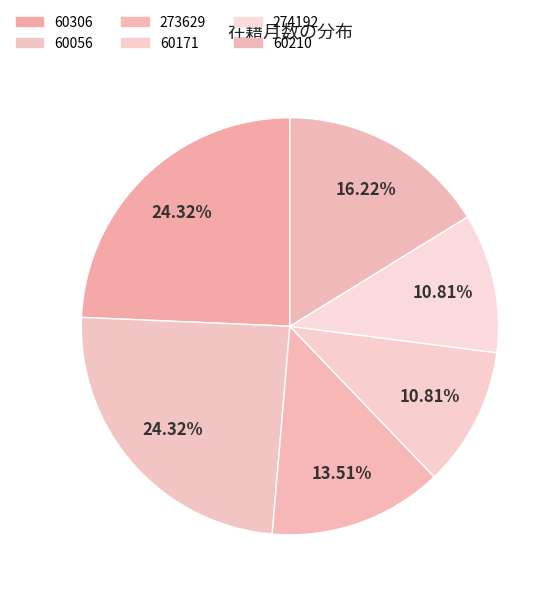

Does 274192 account for over 50% of the chart?

No